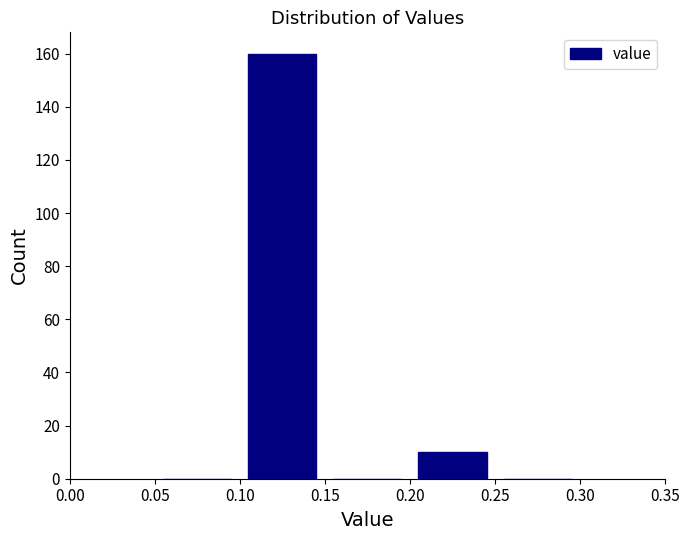

How tall is the bar that spans 0.10 to 0.15 on the x-axis? The values are not printed on the chart, so give them approximately, as read against the axis.

160